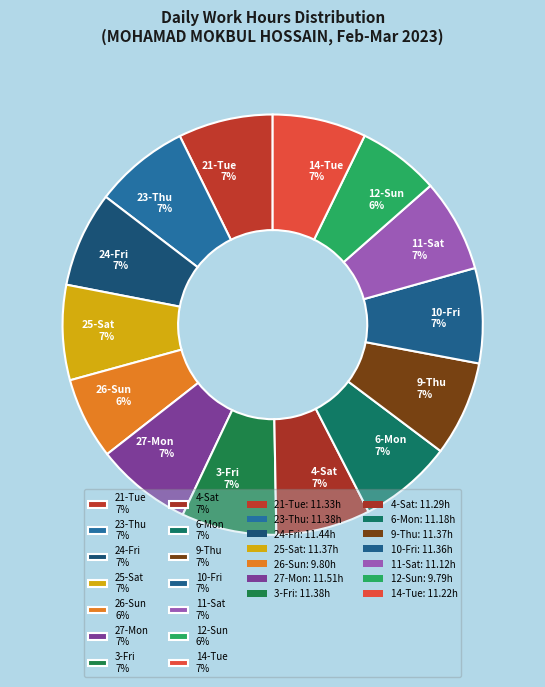

To the nearest percent, what is the difference between the 12-Sun 6% and 4-Sat 7% slice percentages?

1%